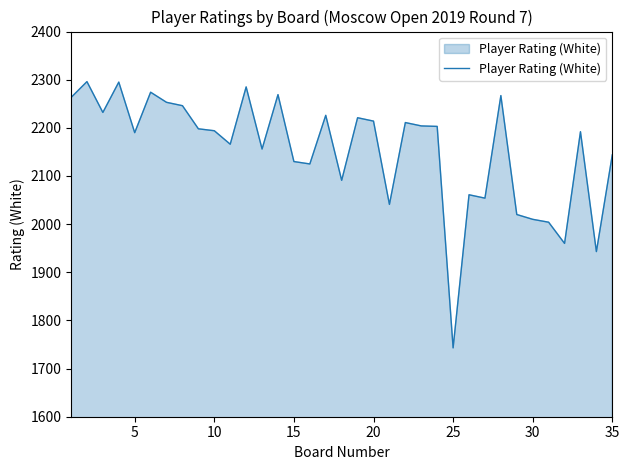

What is the difference between the maximum and minimum values?

553